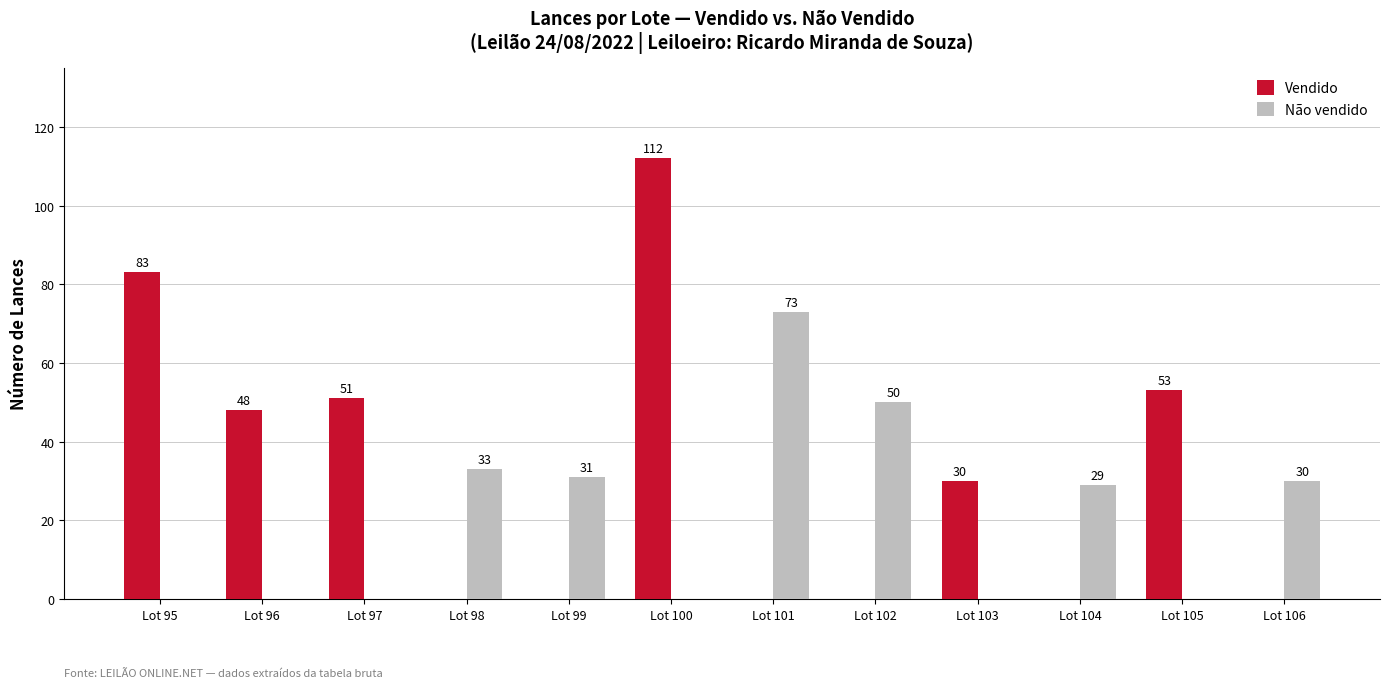

What is the highest value of the Não vendido series?

73